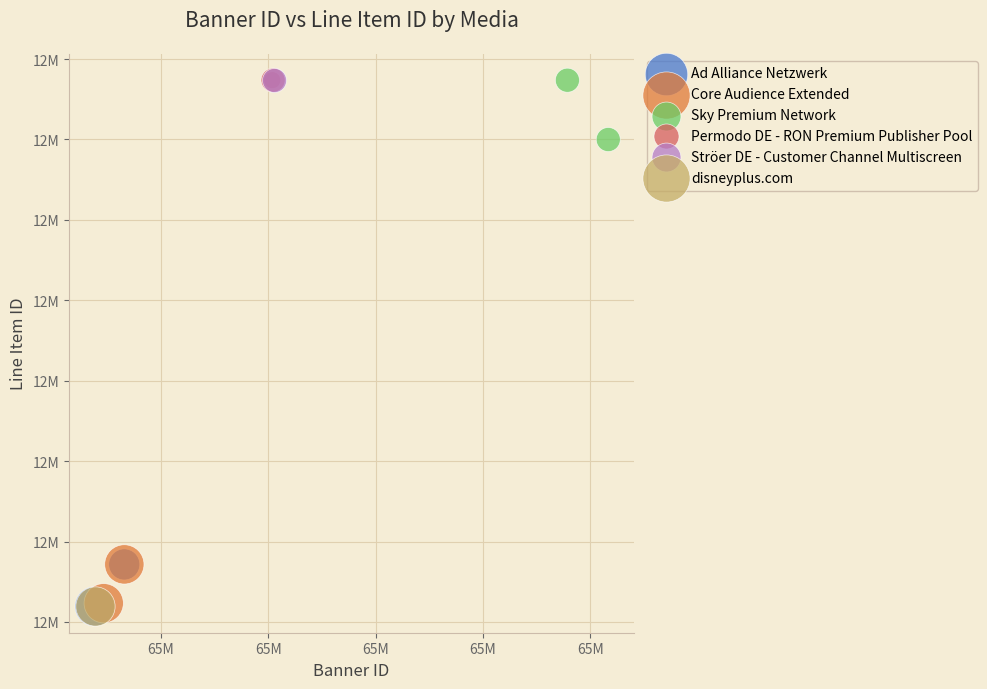

What are all the series names shown in the legend?

Ad Alliance Netzwerk, Core Audience Extended, Sky Premium Network, Permodo DE - RON Premium Publisher Pool, Ströer DE - Customer Channel Multiscreen, disneyplus.com